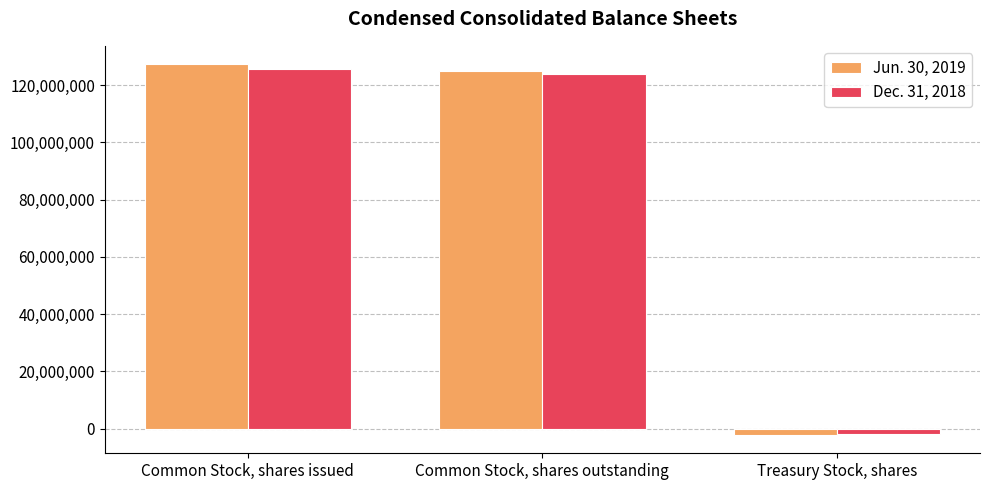

Reading left to right, extract all data points from this chart.

Jun. 30, 2019: 127313000	125156000	-2157000
Dec. 31, 2018: 125781000	123975000	-1806000